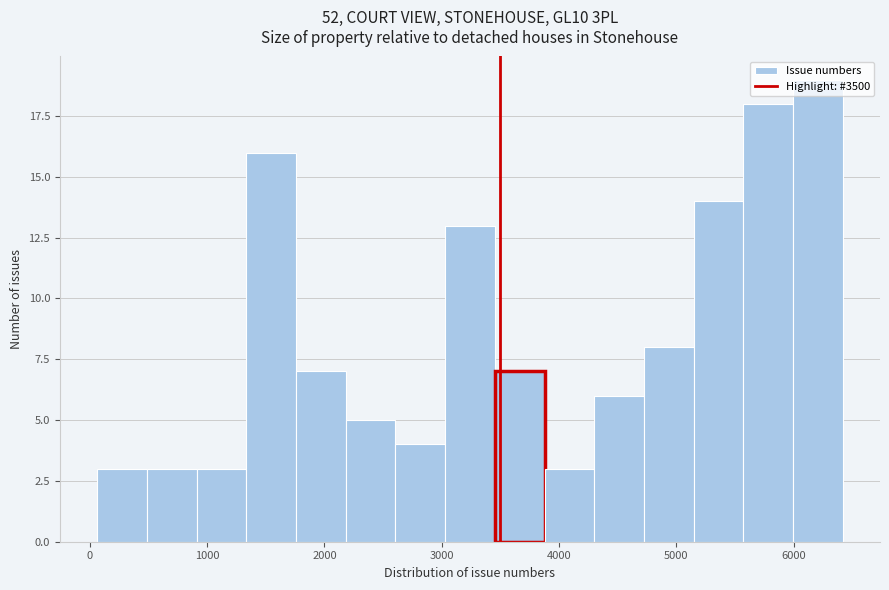

Reading left to right, list every bar in this chart as the range it spans on the x-axis followed by its height. Neither the bar edges nor the heights are printed on the chart, so give them approximately, as read against the axes.

100 to 500: 3
500 to 900: 3
900 to 1300: 3
1300 to 1800: 16
1800 to 2200: 7
2200 to 2600: 5
2600 to 3000: 4
3000 to 3500: 13
3500 to 3900: 7
3900 to 4300: 3
4300 to 4700: 6
4700 to 5100: 8
5100 to 5600: 14
5600 to 6000: 18
6000 to 6400: 19